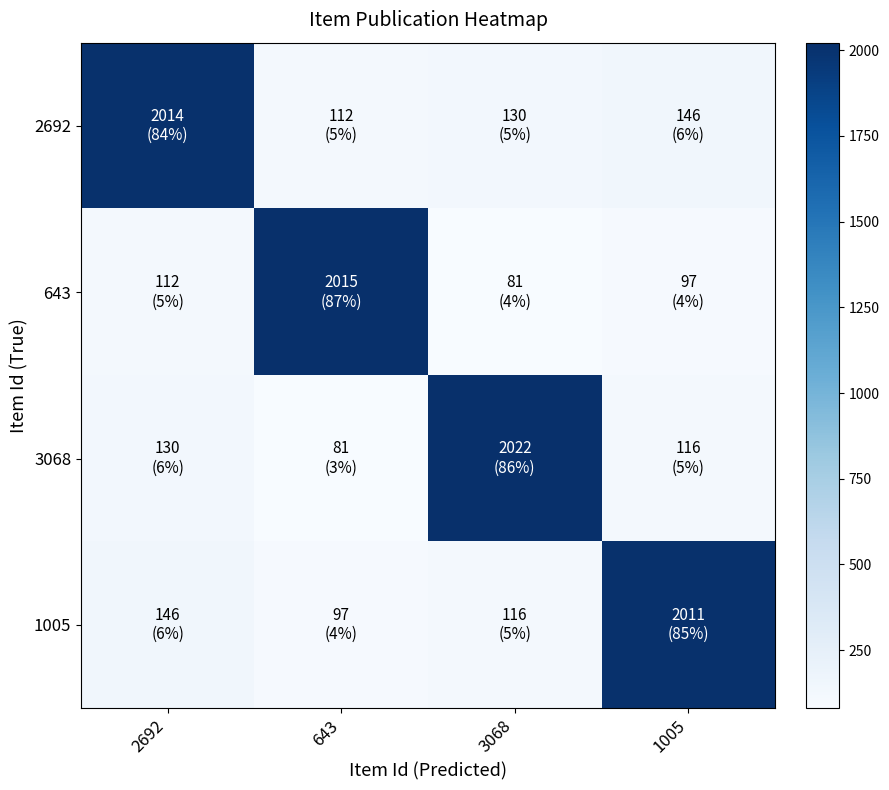

Rank the series at 643 from lowest to highest value.

3068, 1005, 2692, 643